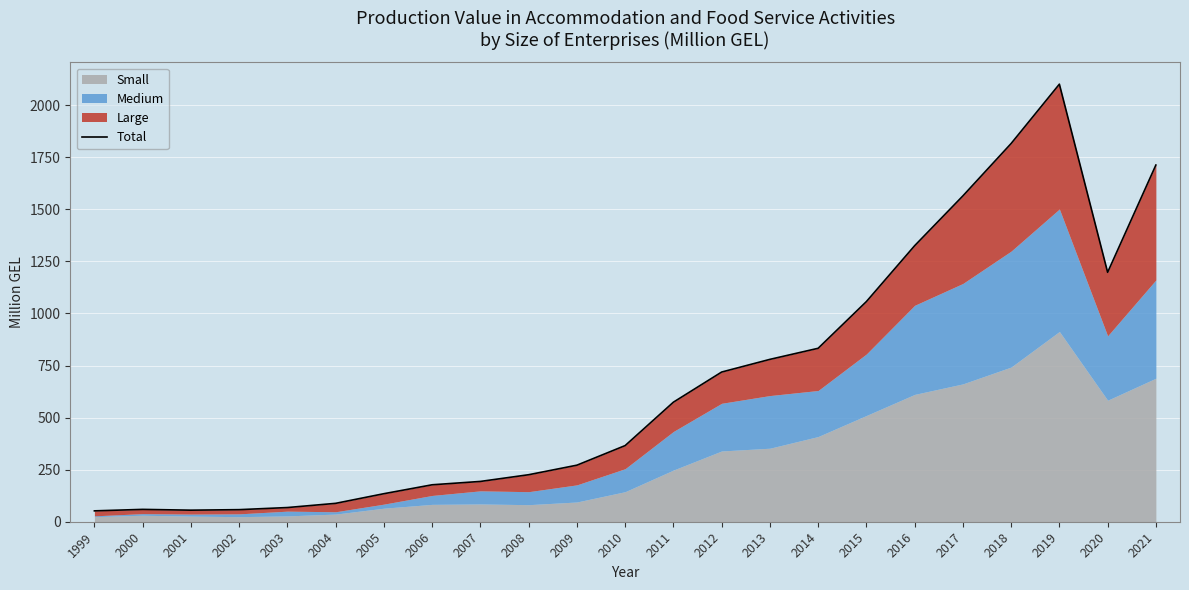

What is the value of the 19th point from the left?

1564.5